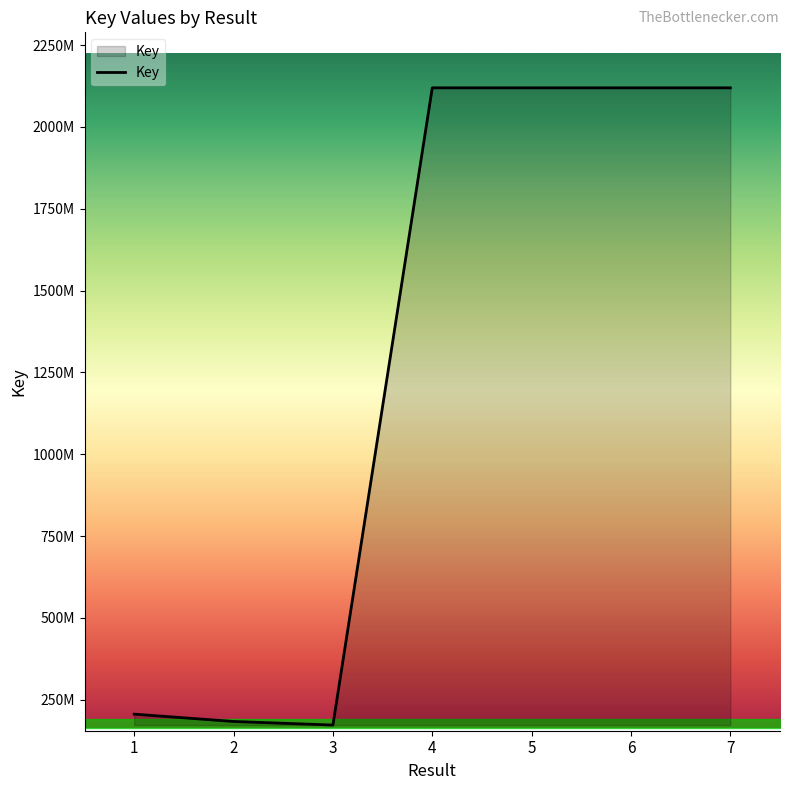

What is the average value?

1291560745